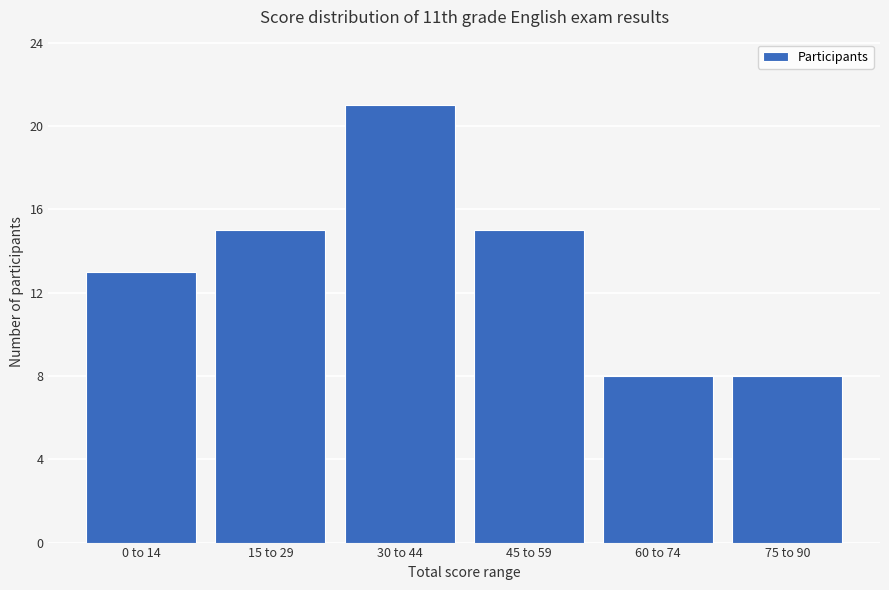

What is the average value?

13